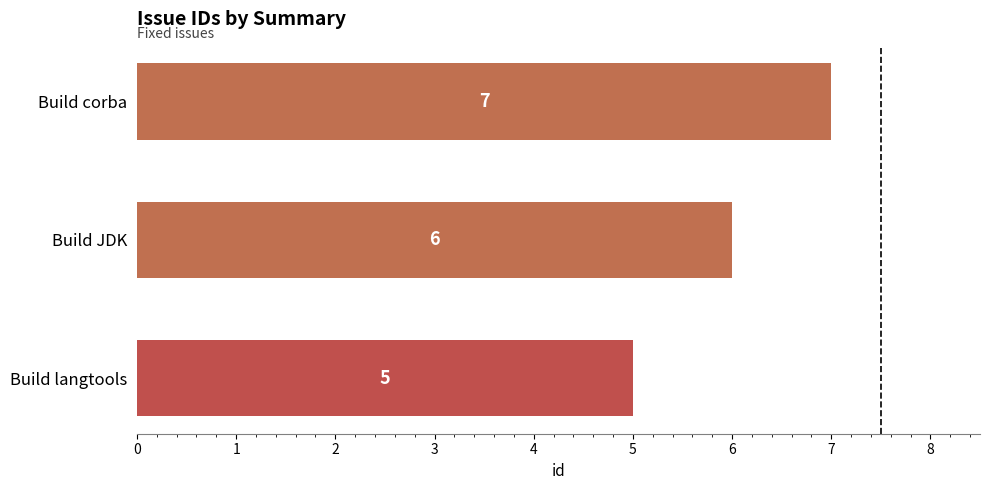

What is the change in value from Build JDK to Build corba?

+1